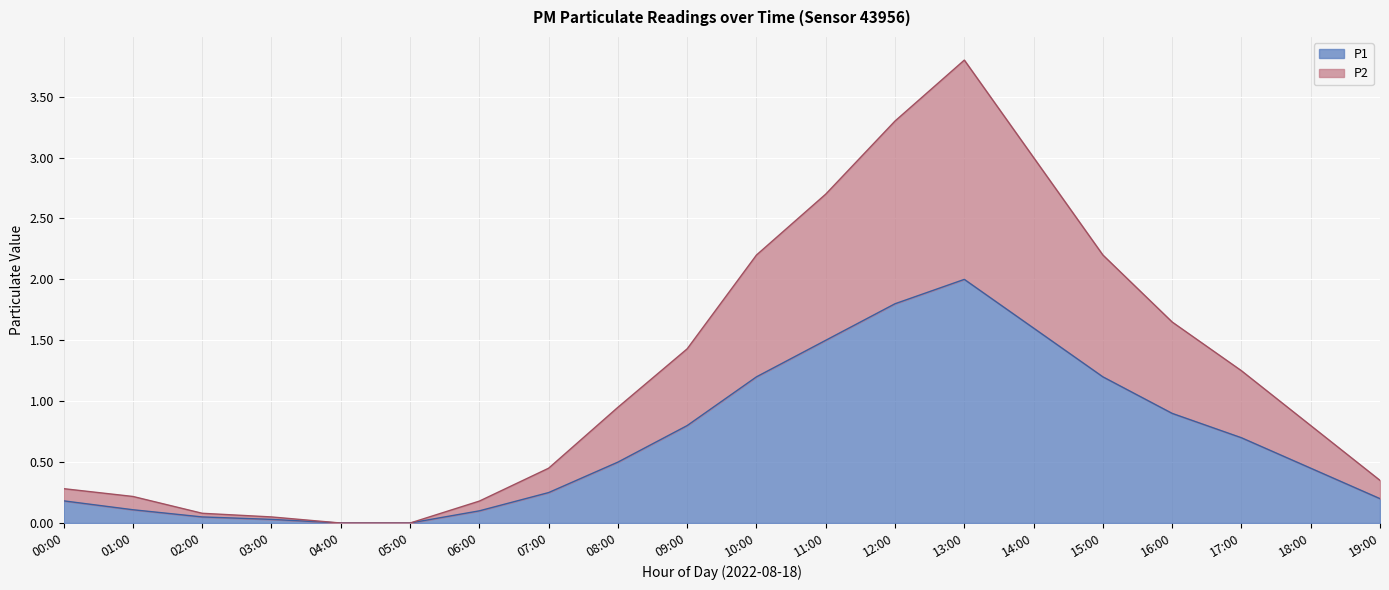

What is the value of the P2 point at the 9th from the left?

0.9